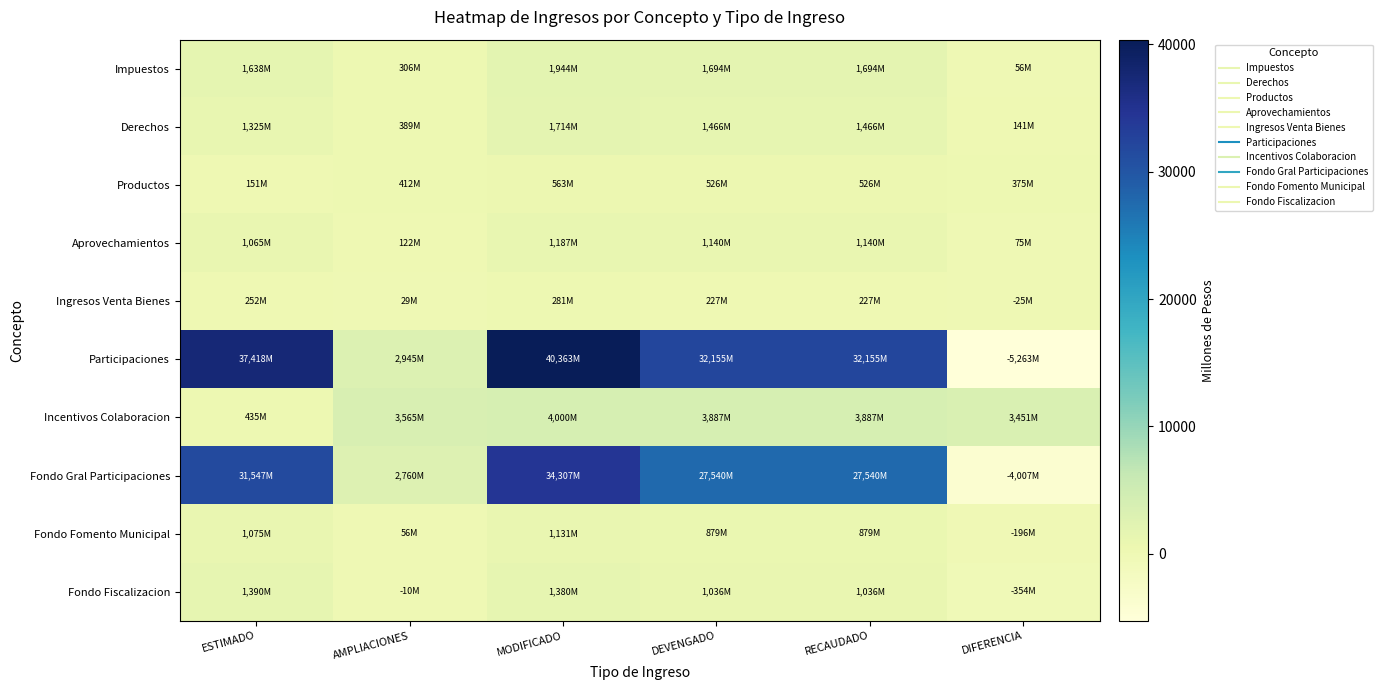

Reading left to right, transcribe all the data shown in this chart.

Impuestos: ESTIMADO=1638.4	AMPLIACIONES=305.7	MODIFICADO=1944.1	DEVENGADO=1694.1	RECAUDADO=1694.1	DIFERENCIA=55.7
Derechos: ESTIMADO=1324.8	AMPLIACIONES=389.0	MODIFICADO=1713.8	DEVENGADO=1466.2	RECAUDADO=1466.2	DIFERENCIA=141.4
Productos: ESTIMADO=150.9	AMPLIACIONES=412.5	MODIFICADO=563.4	DEVENGADO=526.0	RECAUDADO=526.0	DIFERENCIA=375.1
Aprovechamientos: ESTIMADO=1065.2	AMPLIACIONES=121.9	MODIFICADO=1187.2	DEVENGADO=1139.7	RECAUDADO=1139.7	DIFERENCIA=74.5
Ingresos Venta Bienes: ESTIMADO=252.0	AMPLIACIONES=28.6	MODIFICADO=280.6	DEVENGADO=227.2	RECAUDADO=227.2	DIFERENCIA=-24.8
Participaciones: ESTIMADO=37418.2	AMPLIACIONES=2944.6	MODIFICADO=40362.8	DEVENGADO=32155.0	RECAUDADO=32155.0	DIFERENCIA=-5263.1
Incentivos Colaboracion: ESTIMADO=435.2	AMPLIACIONES=3564.7	MODIFICADO=4000.0	DEVENGADO=3886.7	RECAUDADO=3886.7	DIFERENCIA=3451.4
Fondo Gral Participaciones: ESTIMADO=31546.8	AMPLIACIONES=2760.5	MODIFICADO=34307.3	DEVENGADO=27539.6	RECAUDADO=27539.6	DIFERENCIA=-4007.2
Fondo Fomento Municipal: ESTIMADO=1075.5	AMPLIACIONES=55.7	MODIFICADO=1131.2	DEVENGADO=879.3	RECAUDADO=879.3	DIFERENCIA=-196.2
Fondo Fiscalizacion: ESTIMADO=1390.1	AMPLIACIONES=-9.7	MODIFICADO=1380.3	DEVENGADO=1036.1	RECAUDADO=1036.1	DIFERENCIA=-354.0